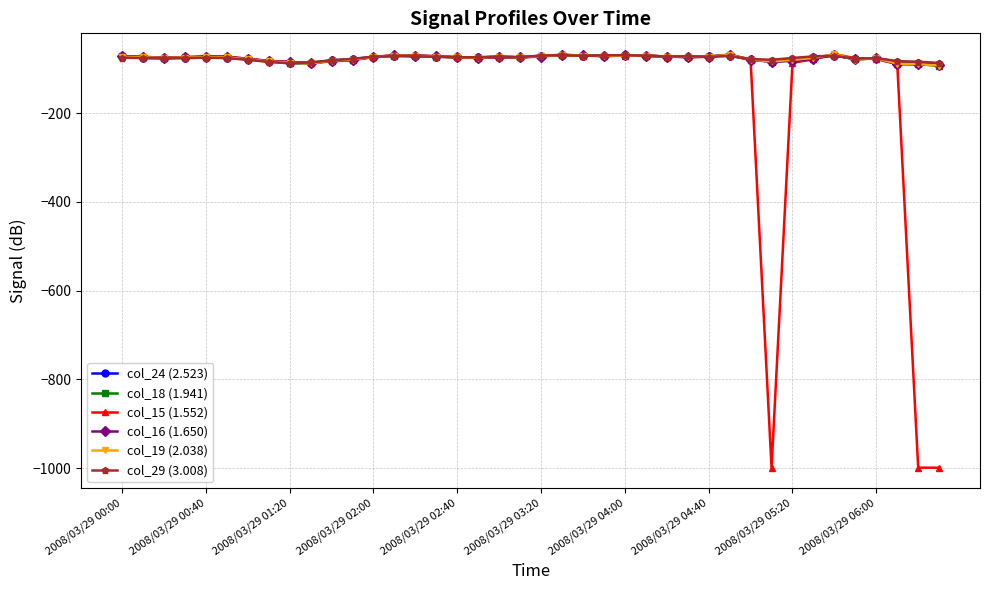

What is the value of the col_24 (2.523) point at the 22nd from the left?

-68.9